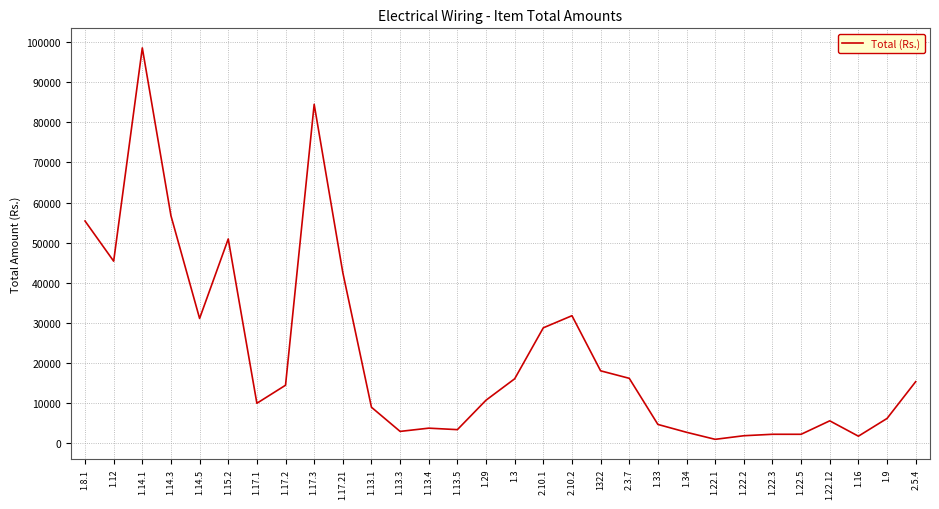

What is the change in value from 1.14.5 to 1.13.3?

-28185